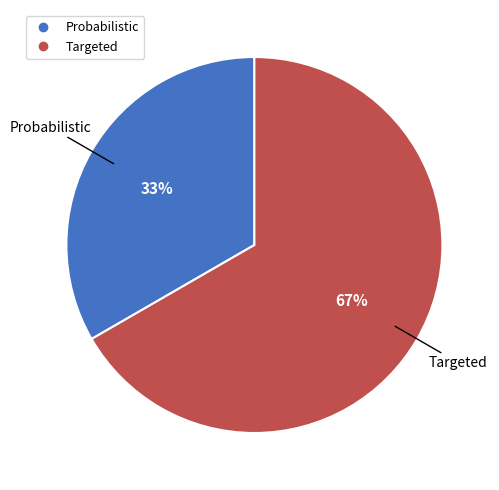

Does Probabilistic account for over 50% of the chart?

No